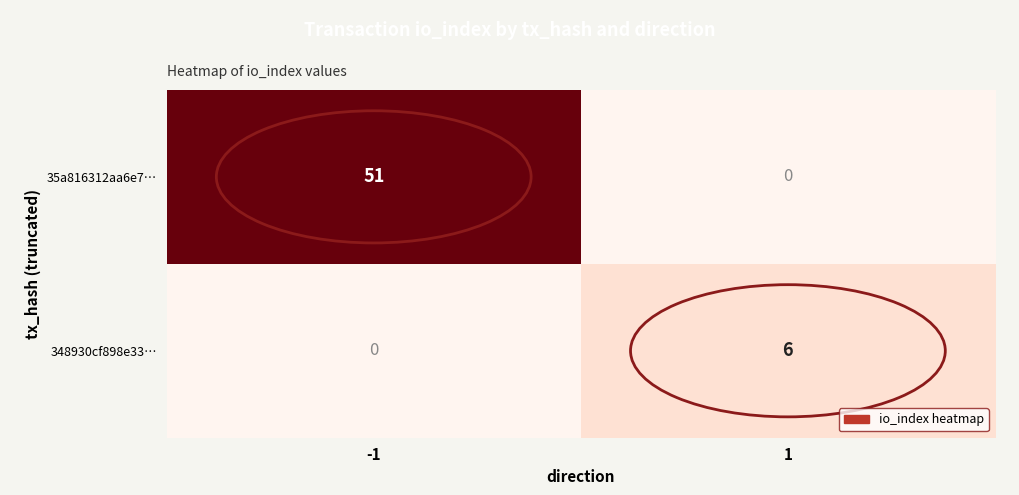

The 348930cf898e33… series shows 0 at -1. True or false?

True